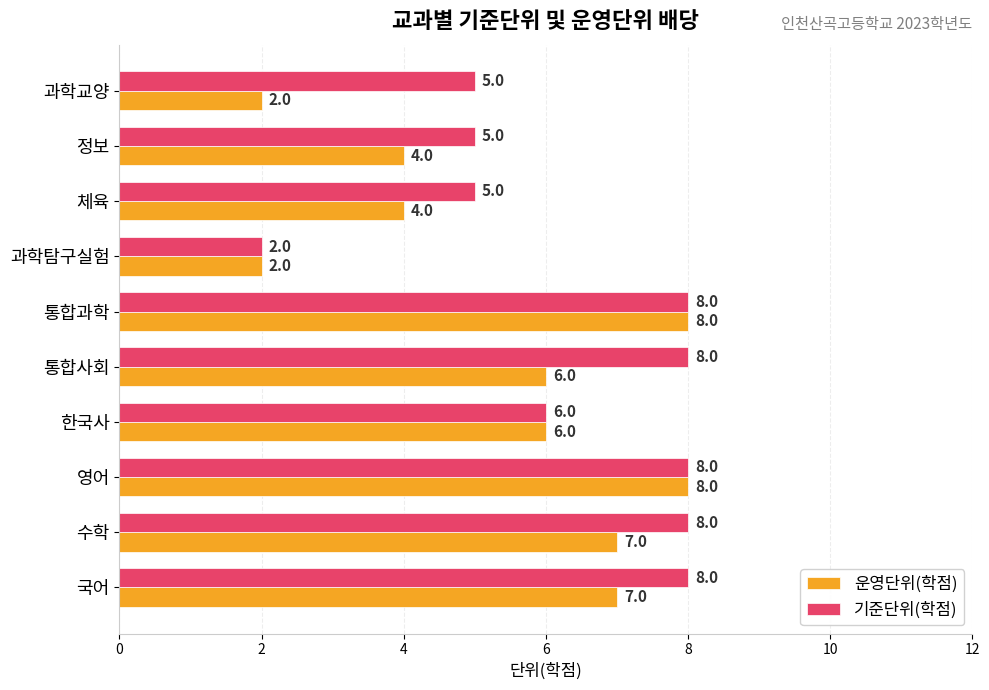

The value of 기준단위(학점) at 과학탐구실험 is 0. True or false?

False